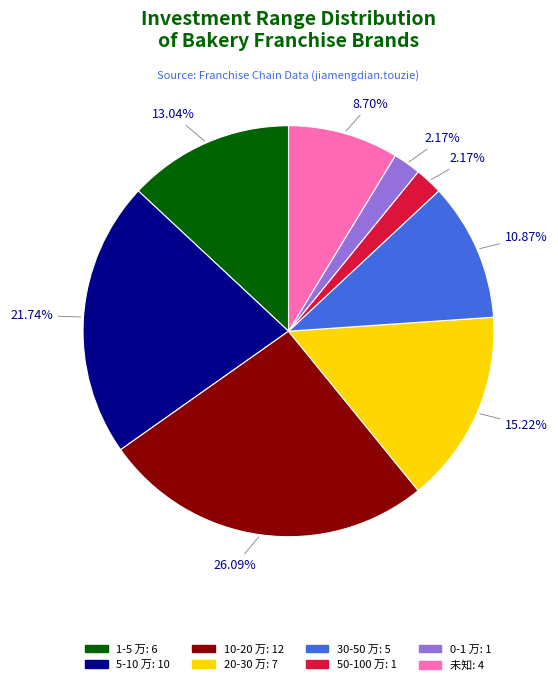

What is the total percentage of 0-1 万 and 20-30 万?

17.4%